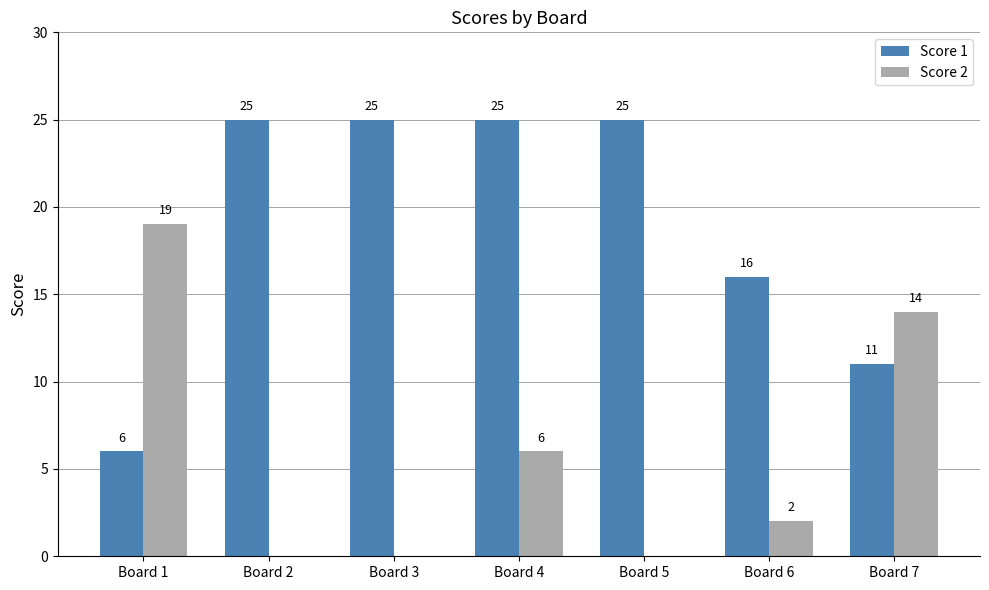

Is the value of Score 1 at Board 4 greater than the value of Score 2 at Board 7?

Yes